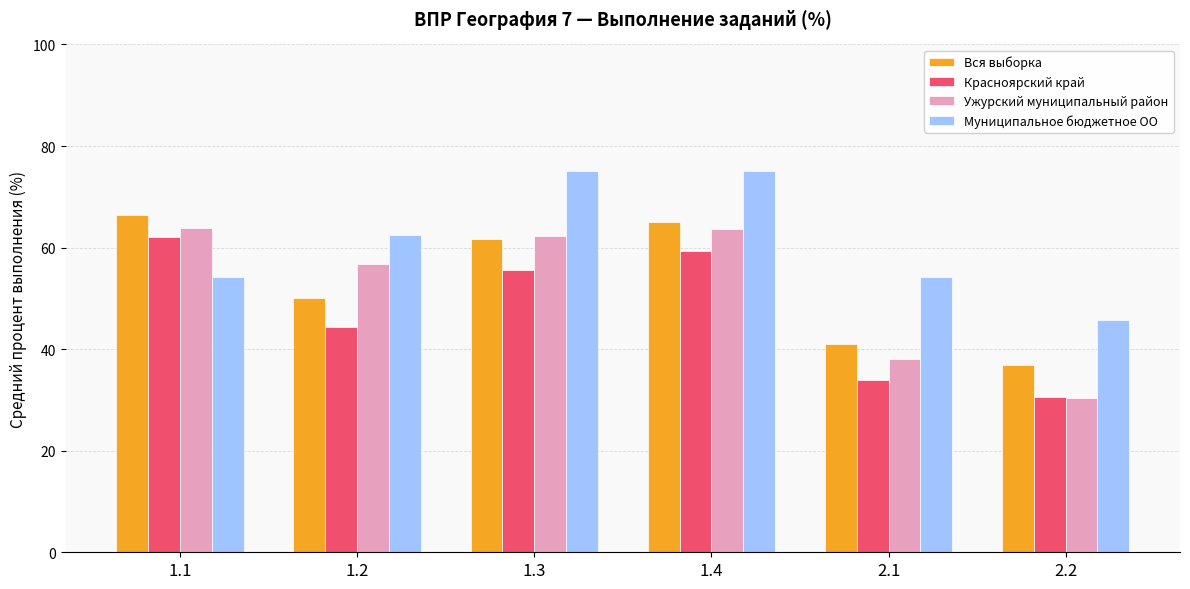

Between 1.1 and 1.2, which series saw the biggest shift?

Красноярский край